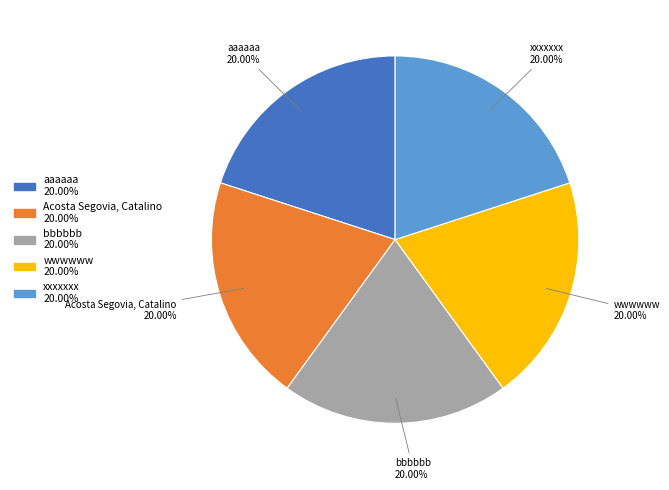

Combined, what portion of the pie is aaaaaa and wwwwww?

40.0%